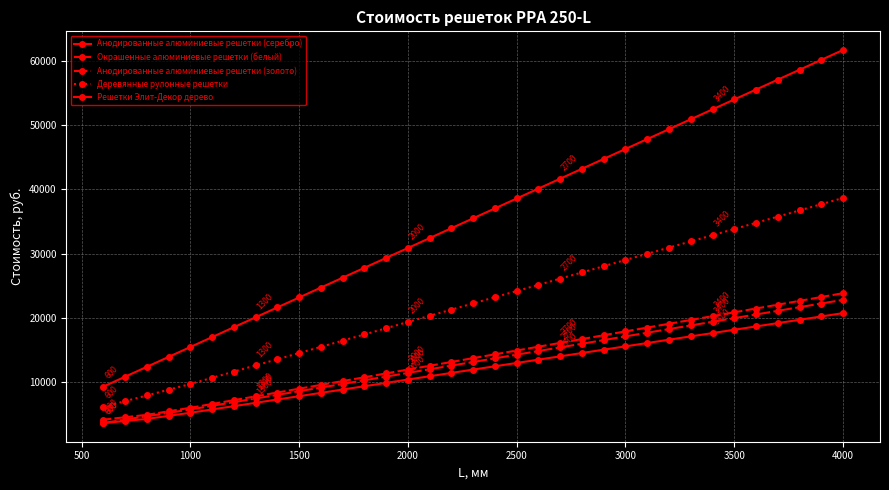

How many data points in Деревянные рулонные решетки are less than 22231?

17